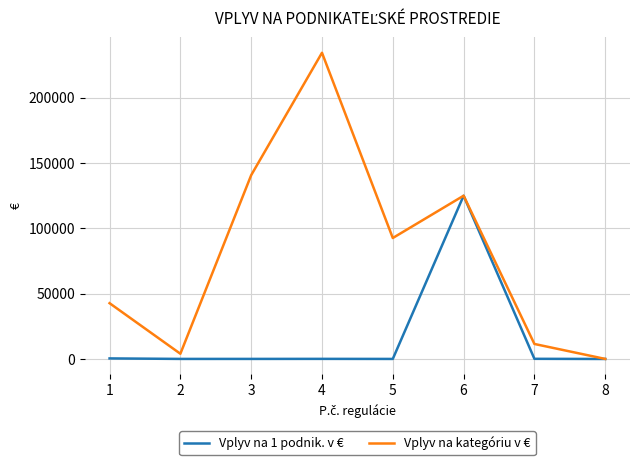

How many distinct data groups are displayed?

2